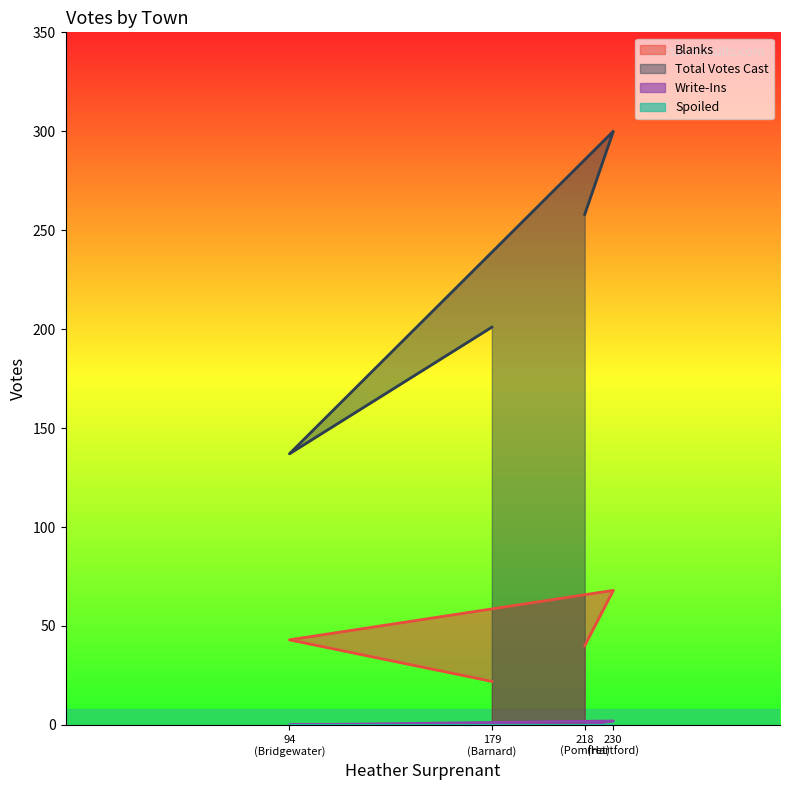

Which series has the largest range (max minus min)?

Total Votes Cast